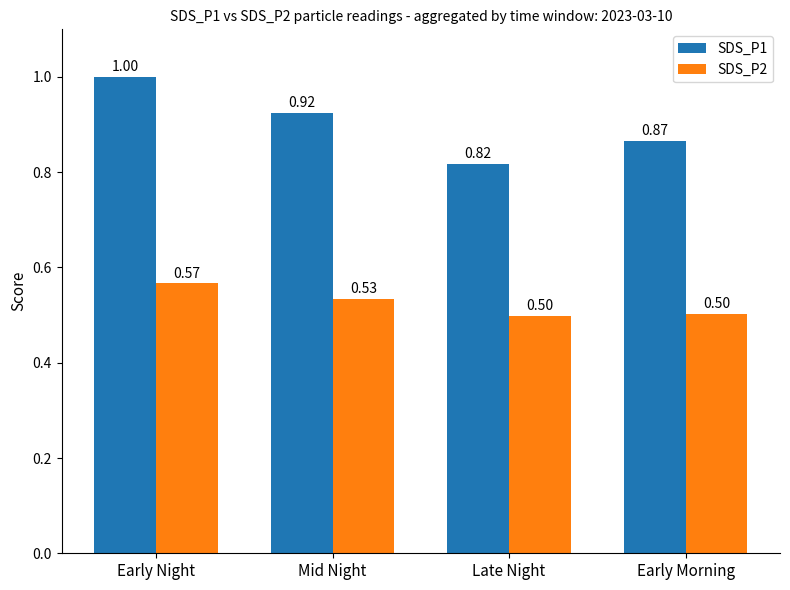

Rank the series at Early Night from highest to lowest value.

SDS_P1, SDS_P2